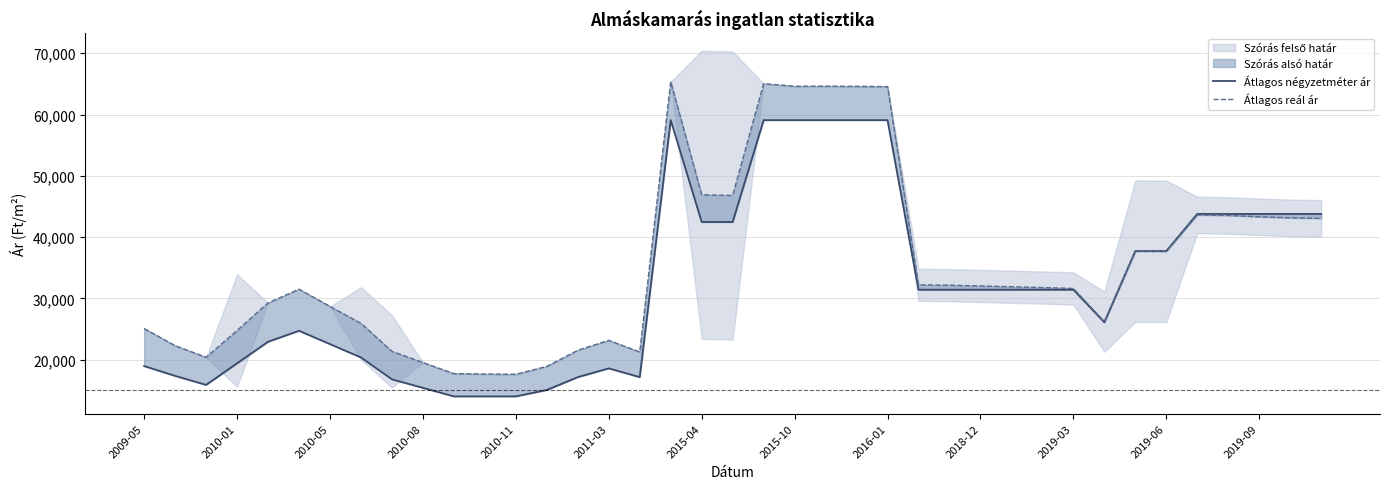

After their last crossing, which series has the higher values: Átlagos négyzetméter ár or Átlagos reál ár?

Átlagos négyzetméter ár